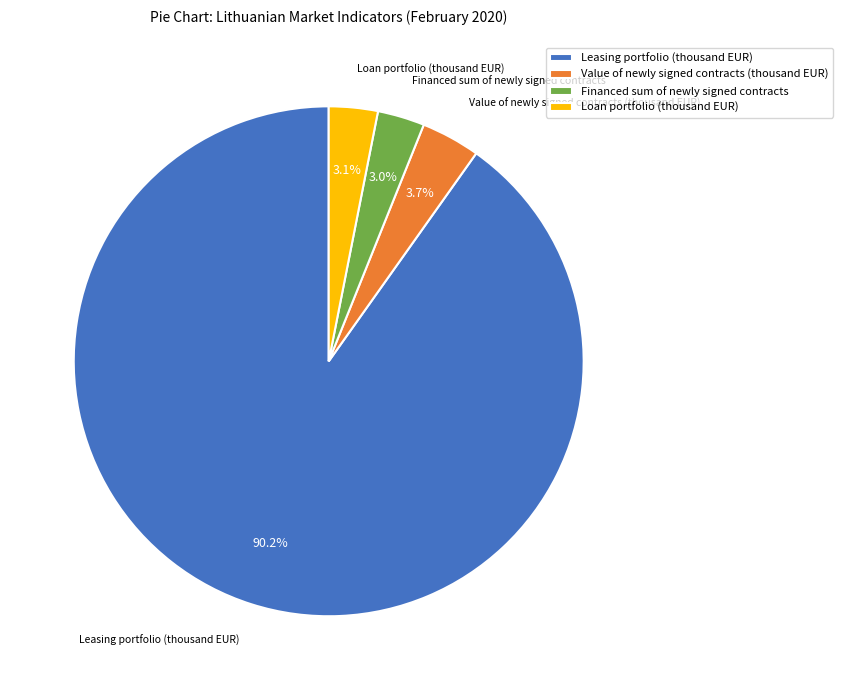

Which slice represents more than half of the pie?

Leasing portfolio (thousand EUR)